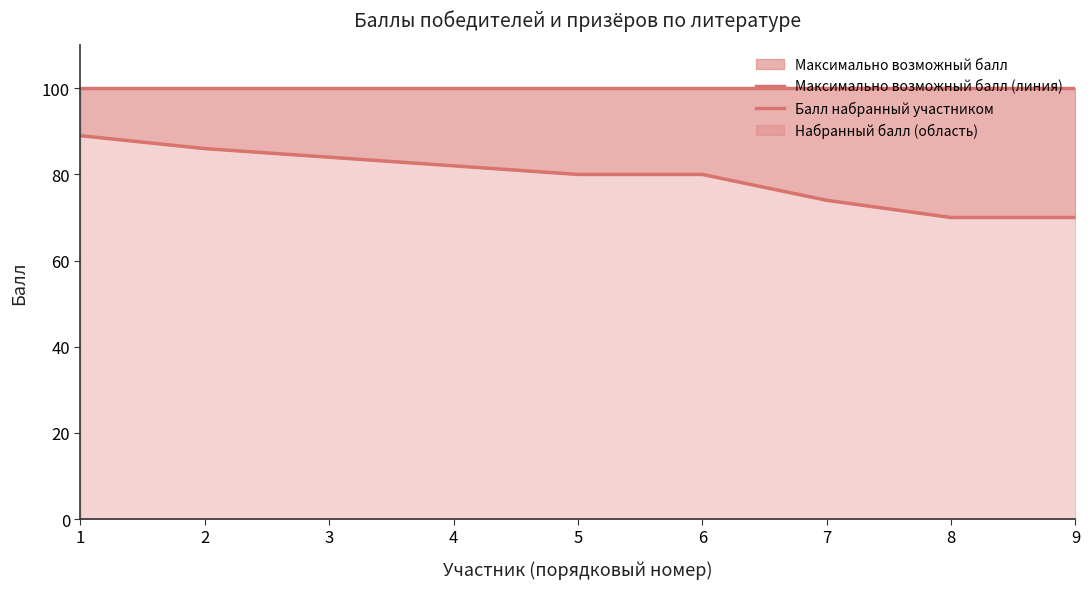

The value of Максимально возможный балл (линия) at 4 is 64. True or false?

False